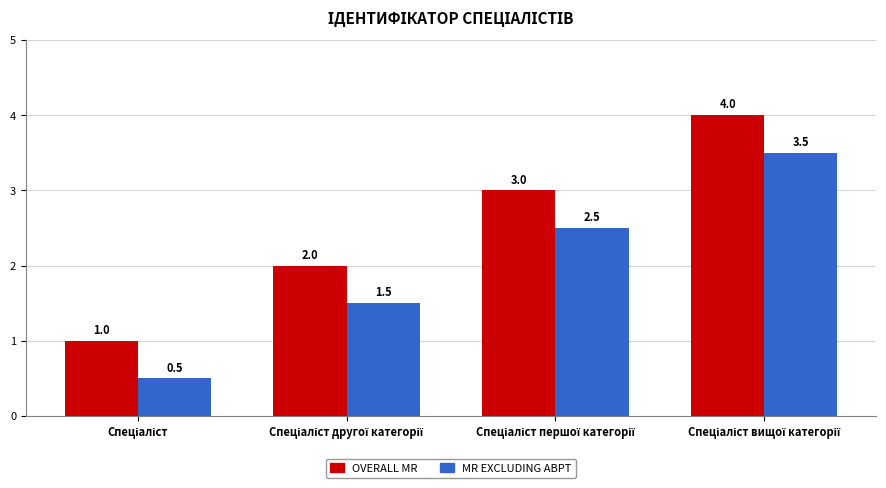

How many bars are there in total?

8